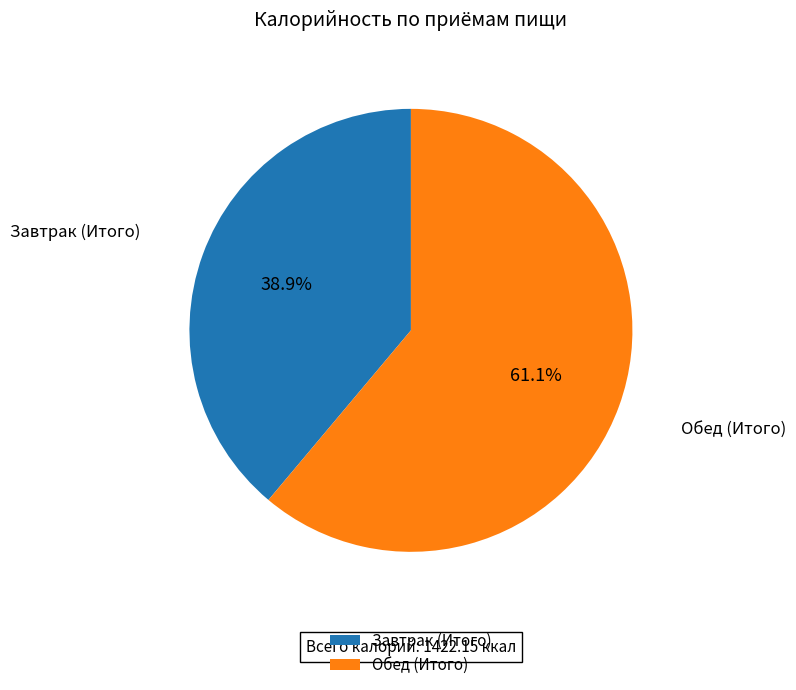

The Завтрак (Итого) slice represents 39% of the pie. True or false?

True